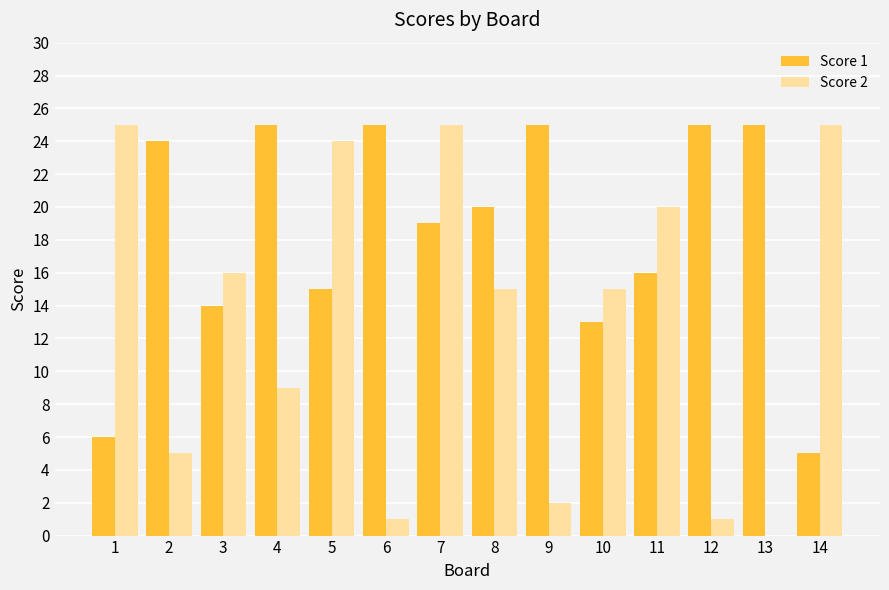

The value of Score 1 at 1 is 6. True or false?

True